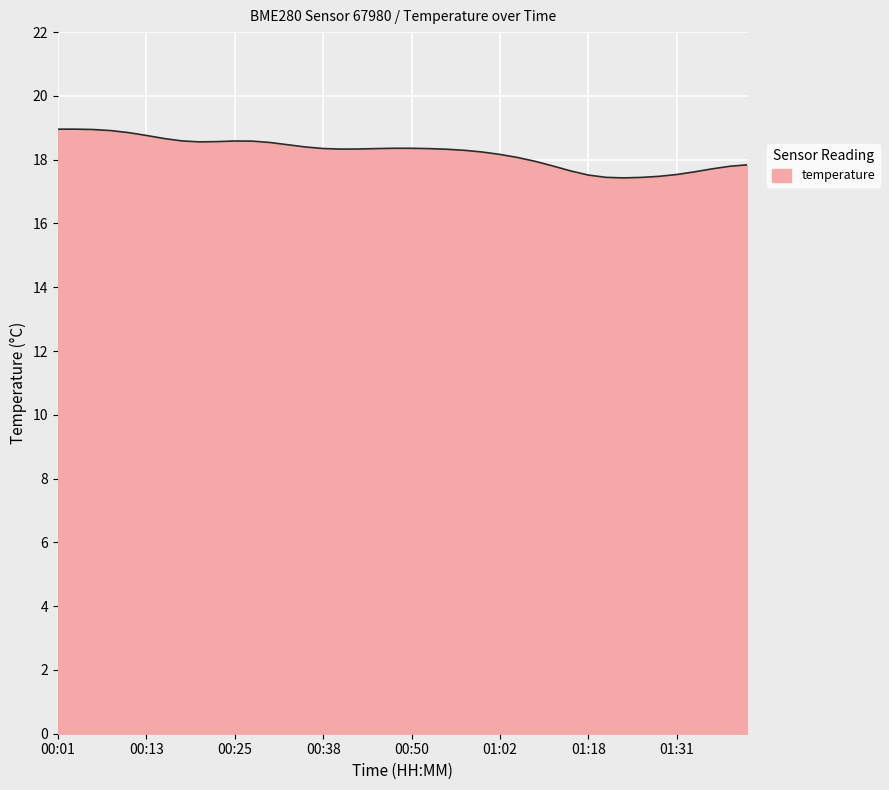

What is the difference between the second highest and second lowest values?

1.5